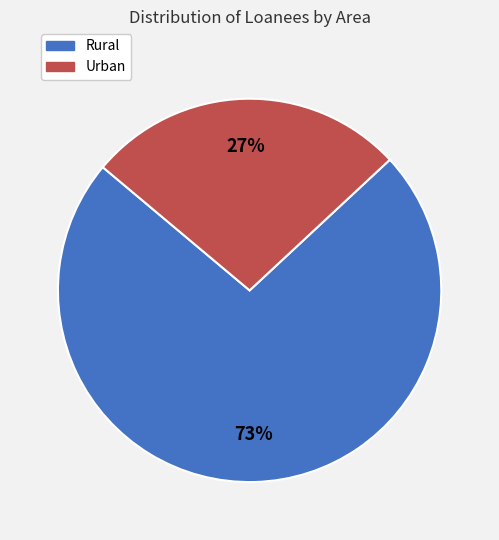

Do Rural and Urban together represent more than half of the pie?

Yes